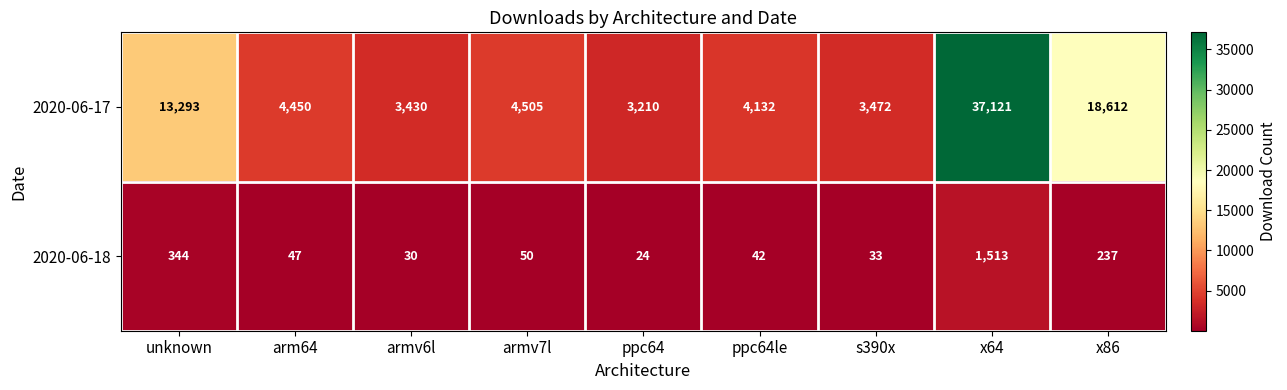

What is the highest value of the 2020-06-18 series?

1513